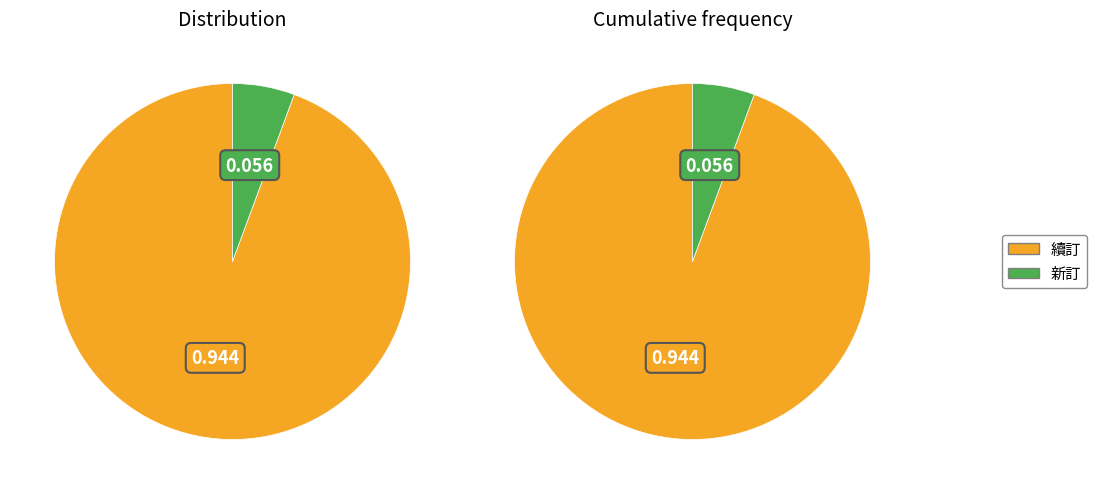

Between 新訂 and 續訂, which is larger?

續訂